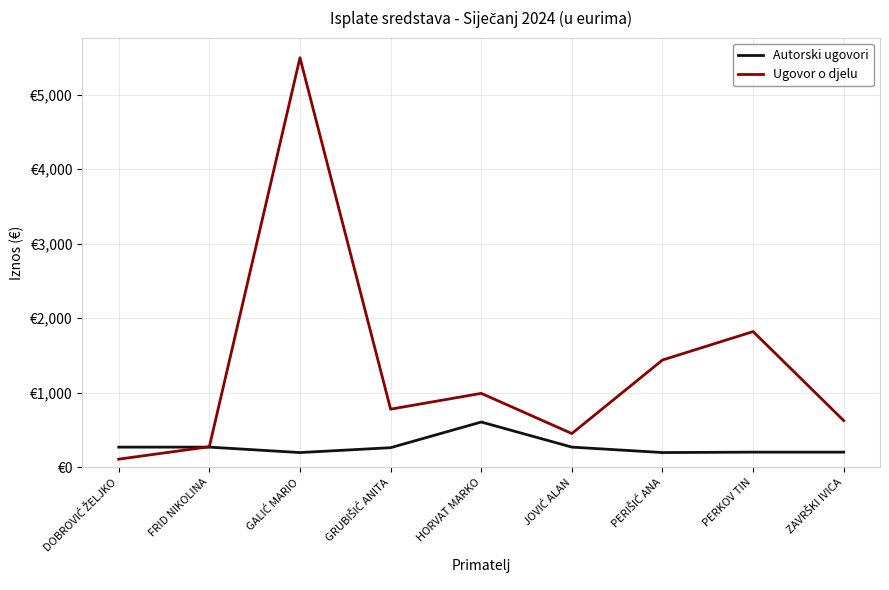

Which series has the largest total across all categories?

Ugovor o djelu